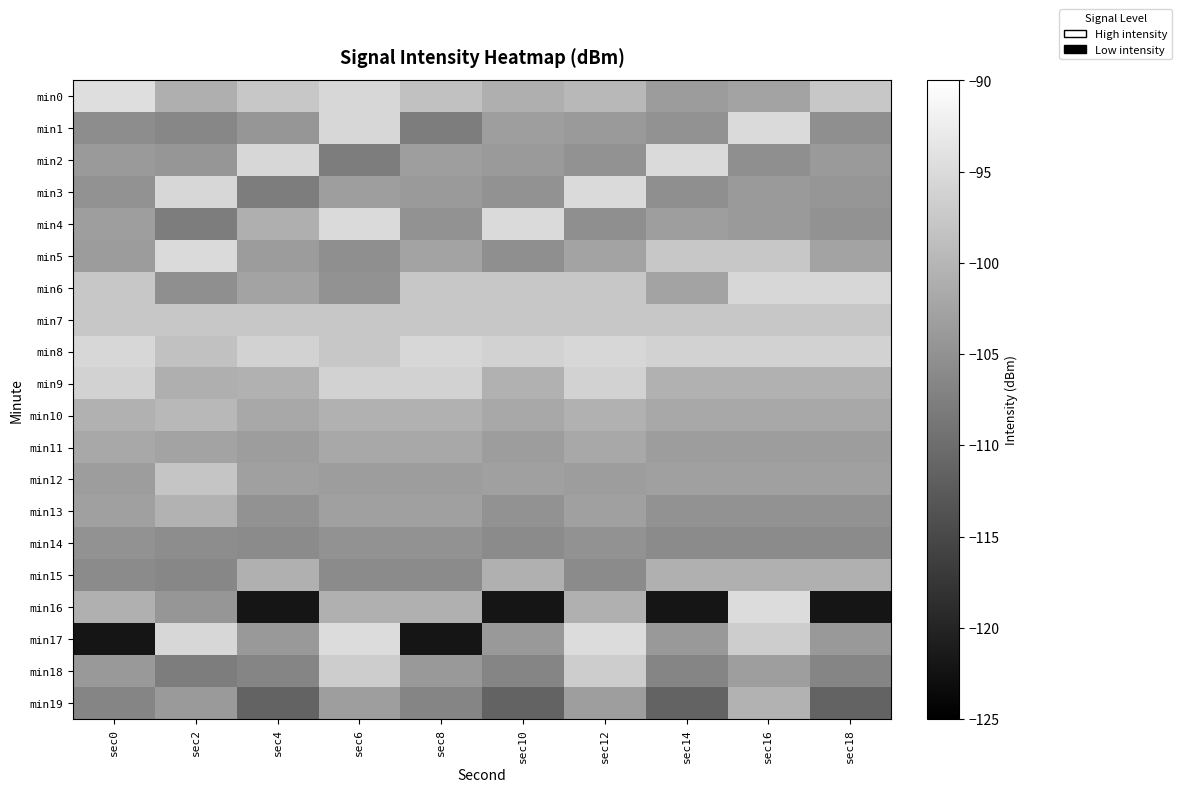

At which category is the sum across all series the highest?

sec16